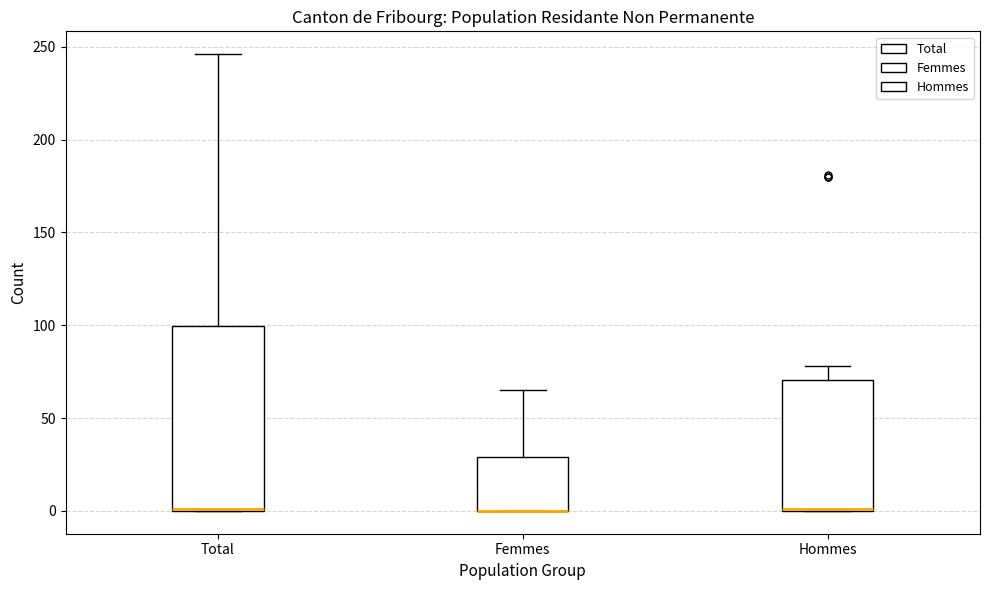

Reading left to right, read every box against the y-axis: the position of its median line, the range the box covers, and the ends of its whiskers. The values are not printed on the chart, so give them approximately, as read against the axis.

Total: median 0 (drawn on the box's lower edge), box 0 to 100, whiskers 0 to 245
Femmes: median 0 (drawn on the box's lower edge), box 0 to 30, whiskers 0 to 65
Hommes: median 0 (drawn on the box's lower edge), box 0 to 70, whiskers 0 to 80